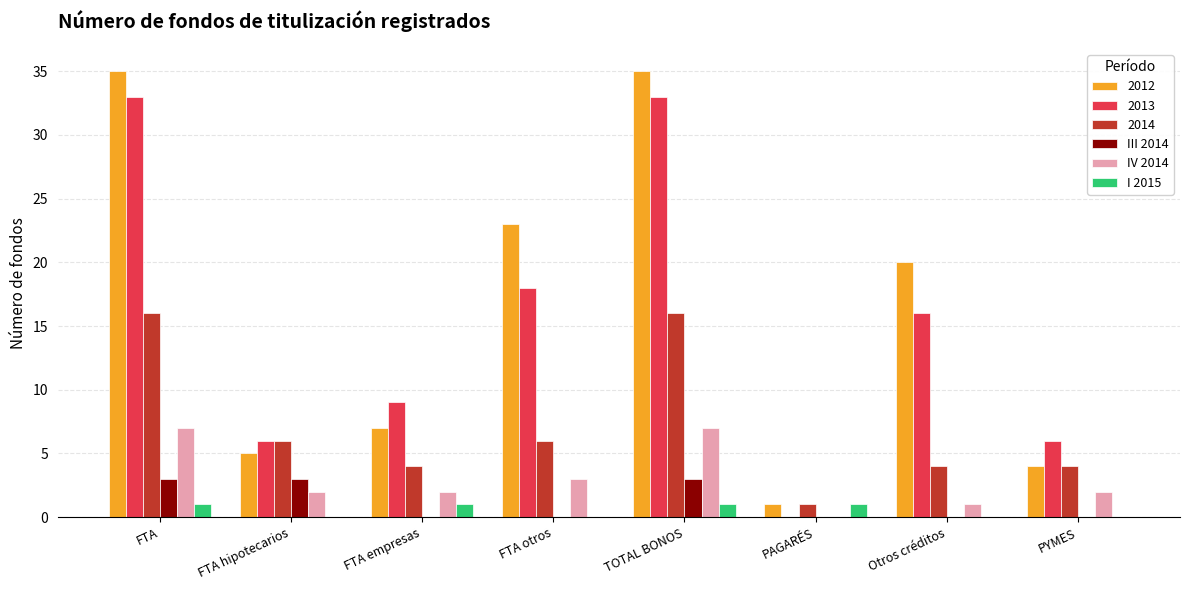

What is the sum of the IV 2014 values at Otros créditos and FTA?

8